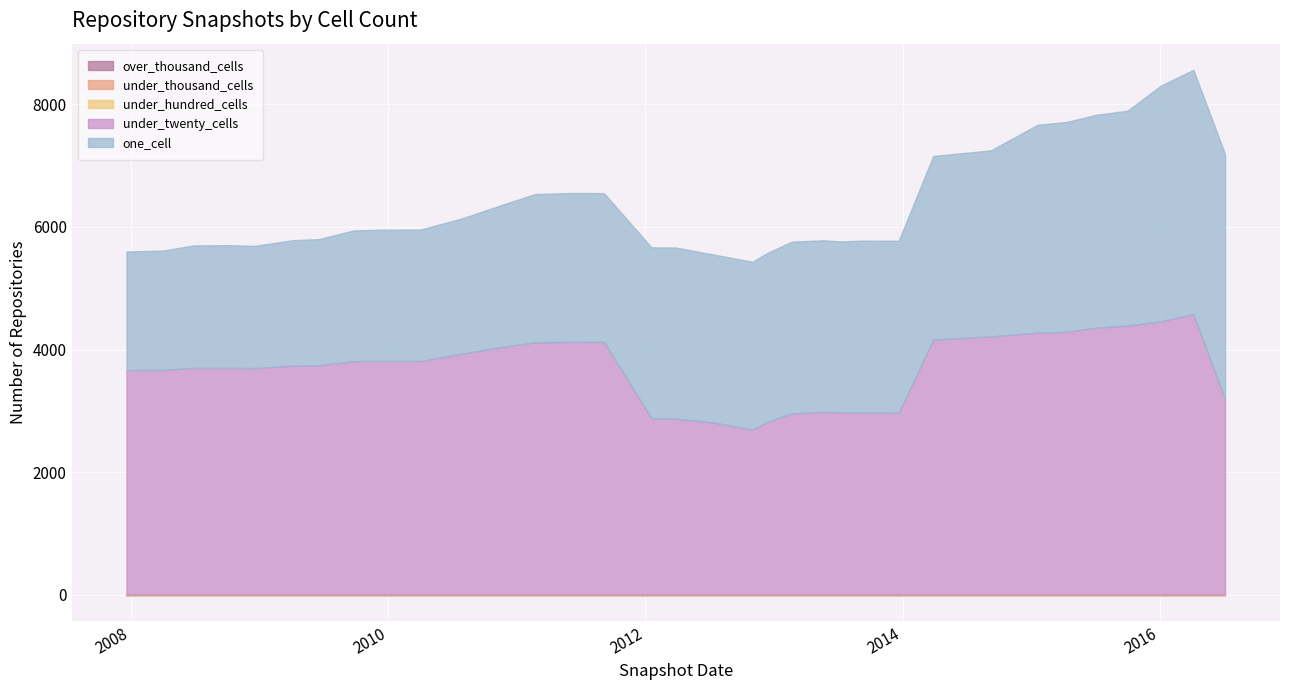

At which label is under_hundred_cells closest to 0?

2007-12-19